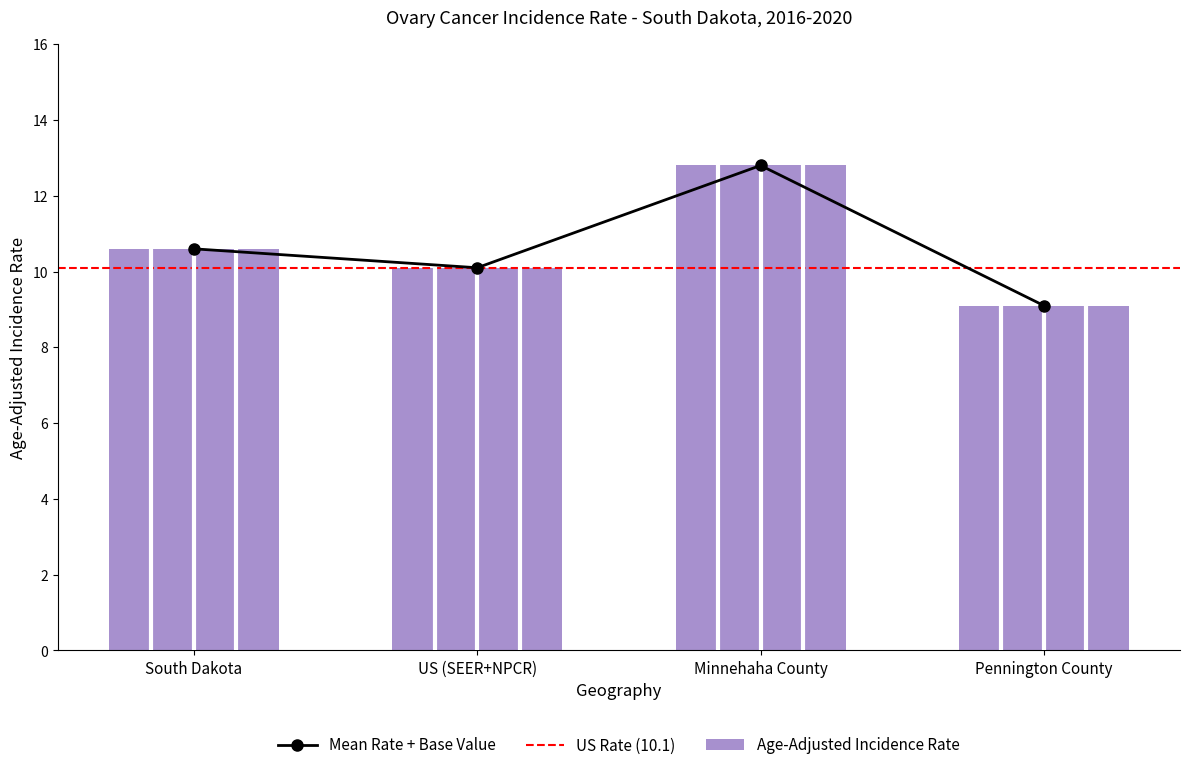

True or false: the data shows 15.8 at South Dakota.

False